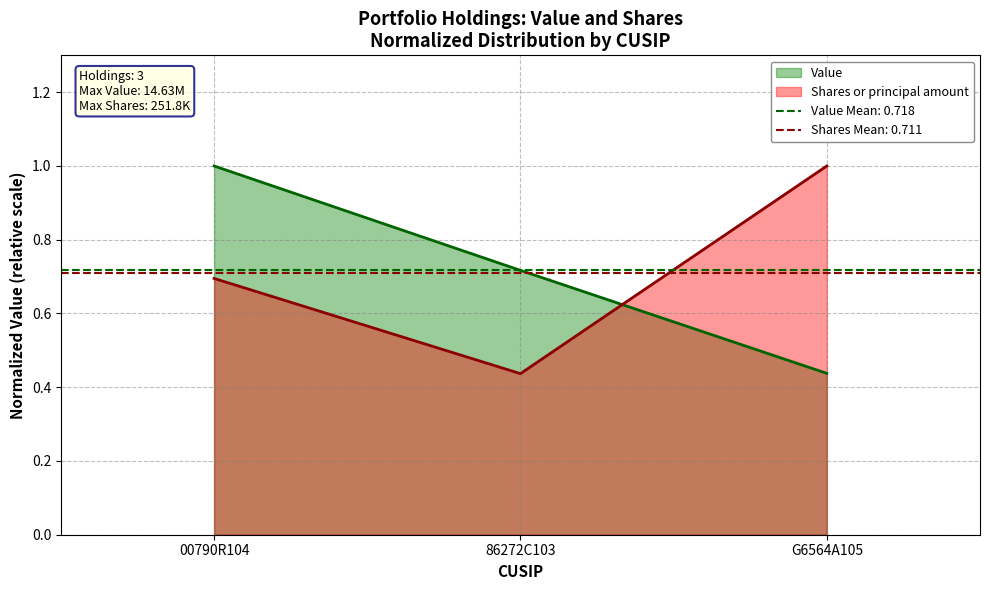

What is the maximum value shown in the chart?

1.0